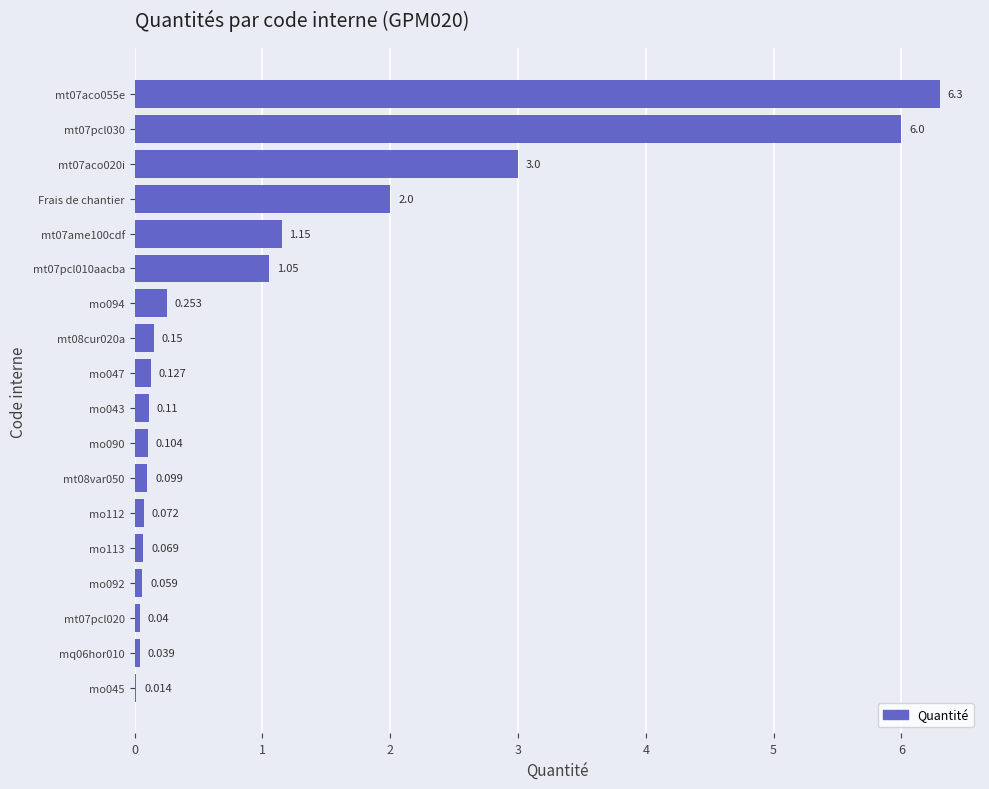

Are the bars grouped side by side (vs. stacked)?

No